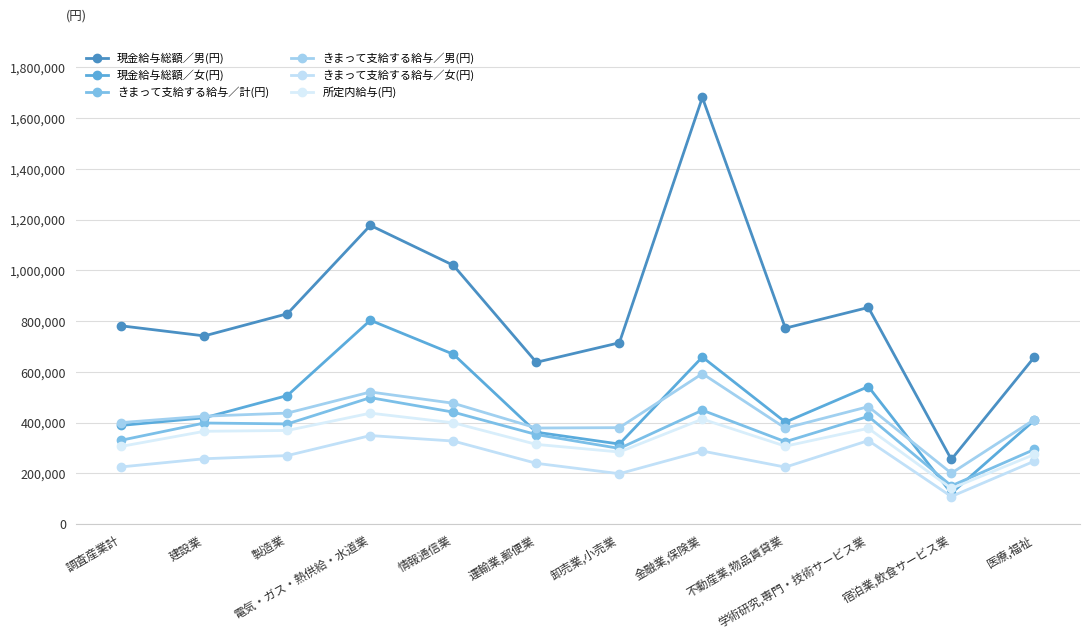

Which series has the largest range (max minus min)?

現金給与総額／男(円)